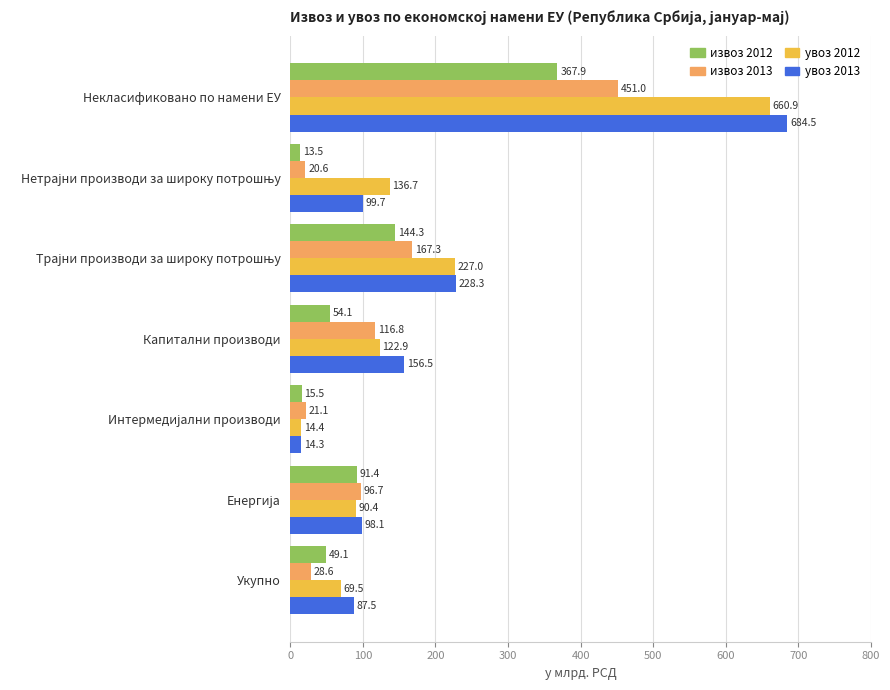

List the series in order of their peak value, highest first.

увоз 2013, увоз 2012, извоз 2013, извоз 2012